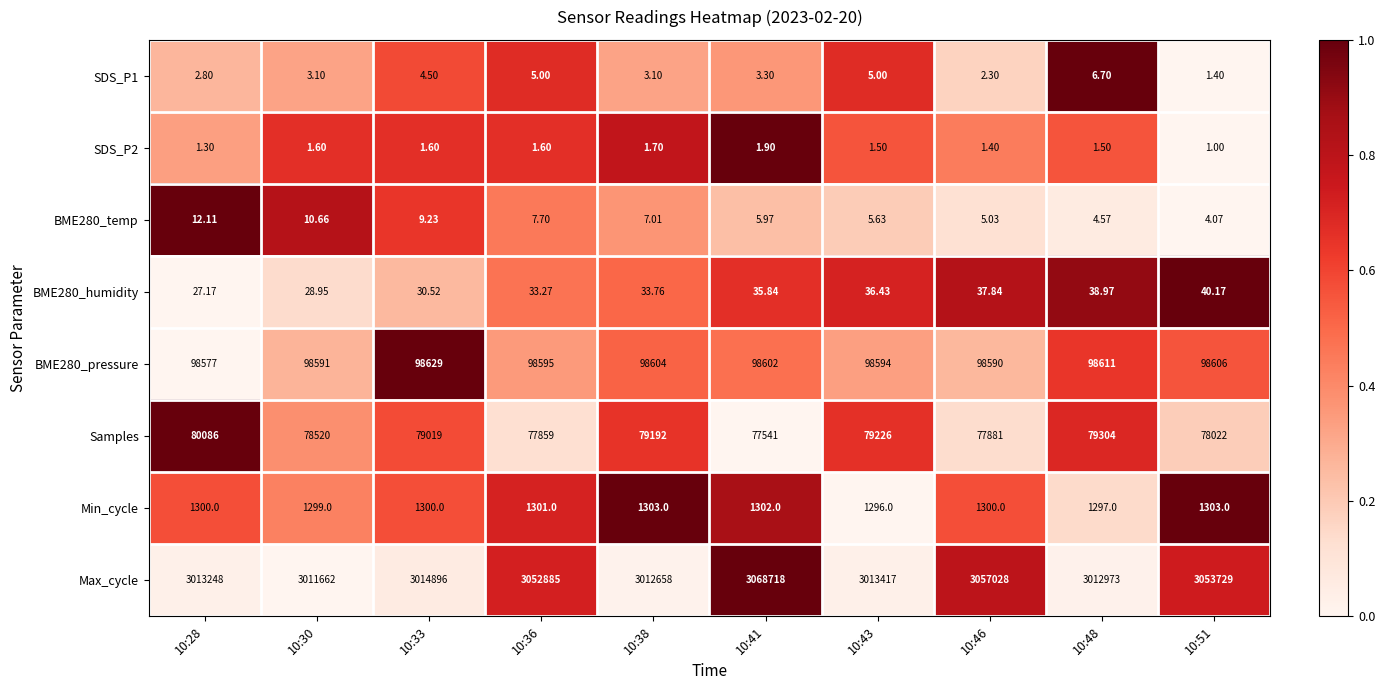

Which series changed the most between 10:38 and 10:46?

Max_cycle